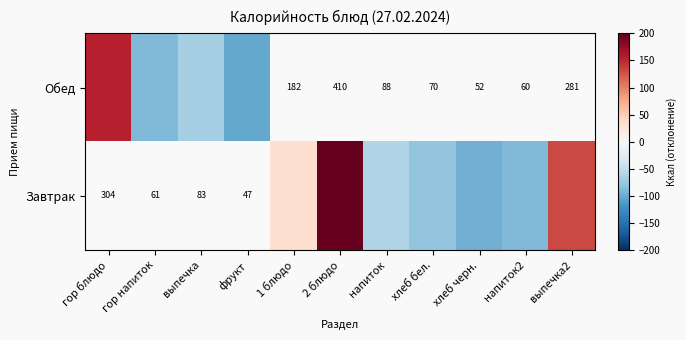

How many values in Обед are below zero?

3